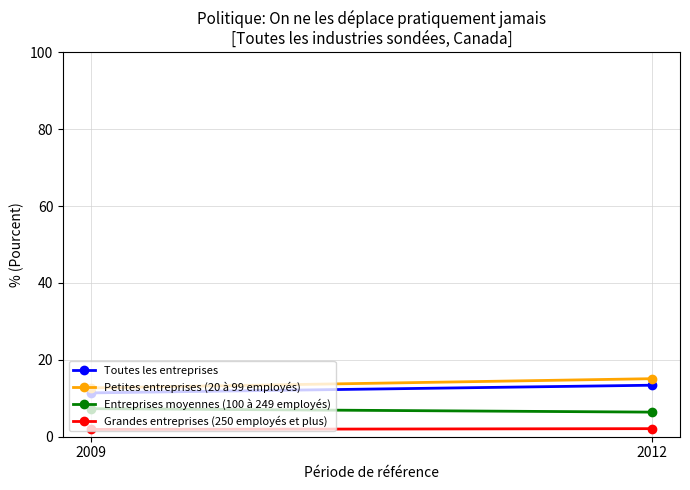

How many values in the Grandes entreprises (250 employés et plus) series are below 2?

1